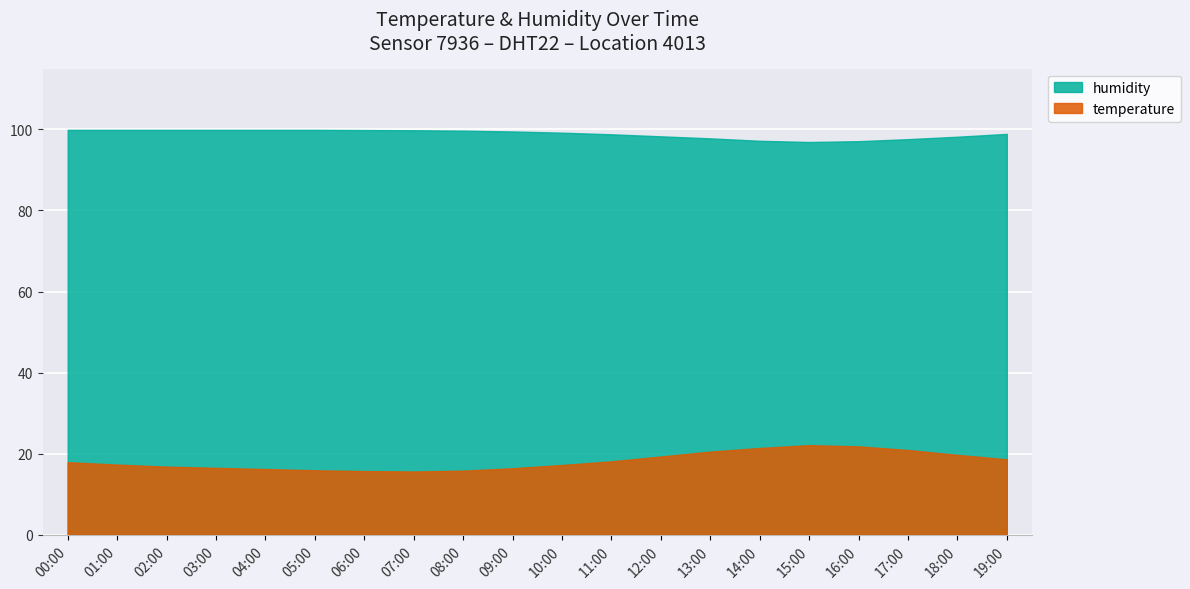

What is the minimum value shown in the chart?

15.6